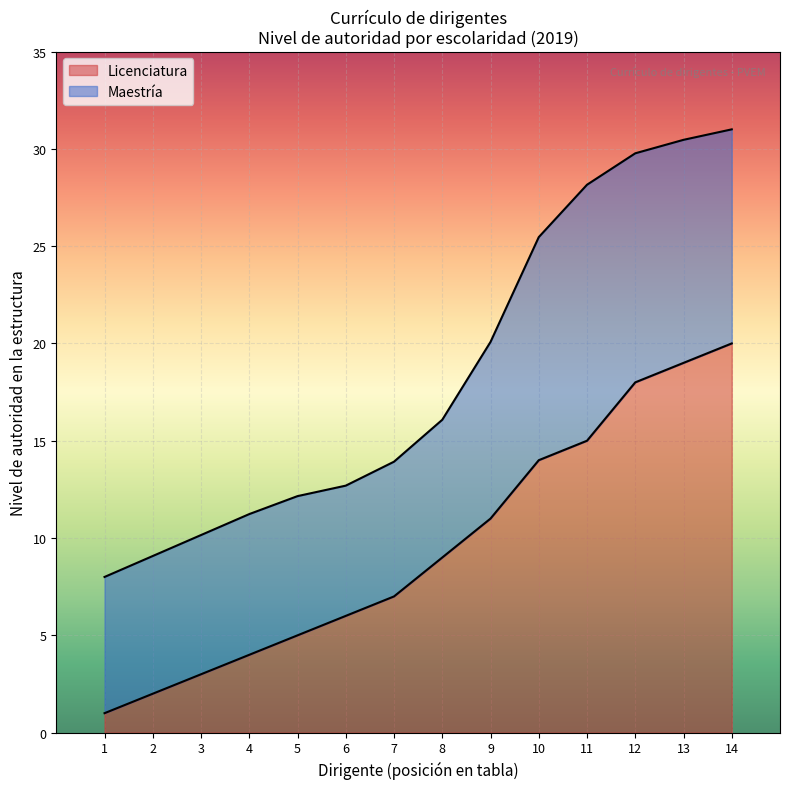

The value at 9 is 19. True or false?

False